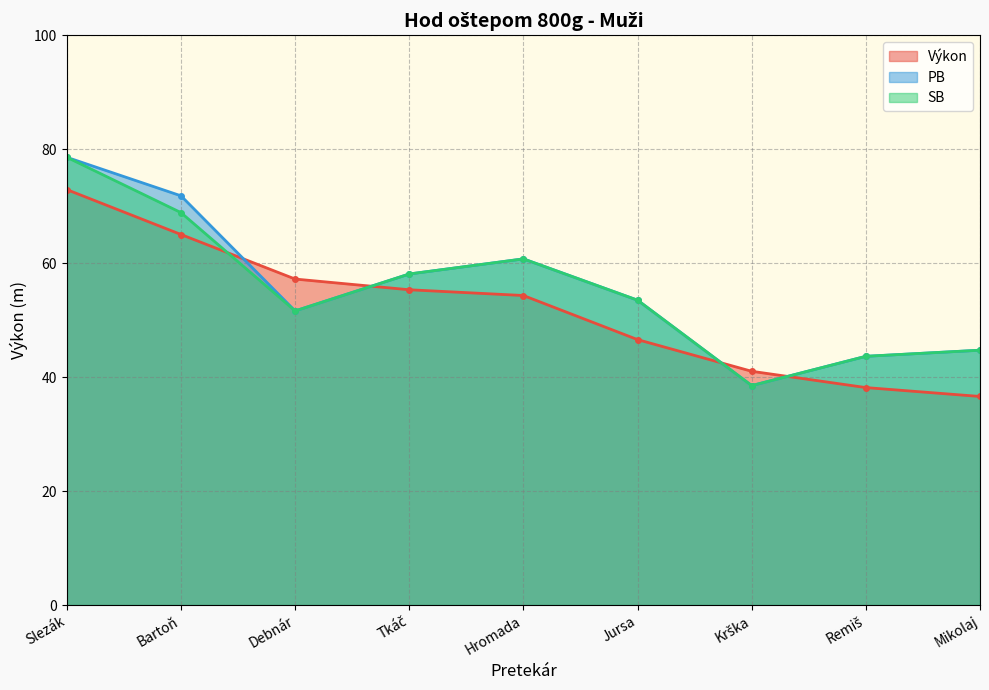

List the labels in order of PB value, largest first.

Slezák, Bartoň, Hromada, Tkáč, Jursa, Debnár, Mikolaj, Remiš, Krška